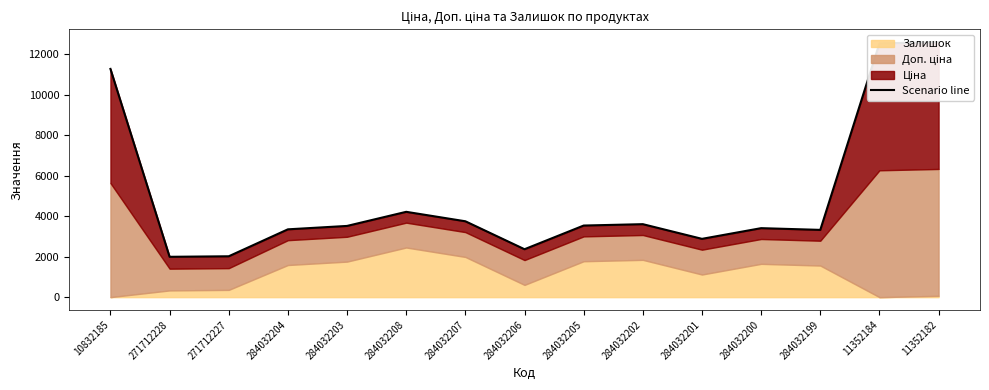

What is the change in value from 284032200 to 284032199?

-85.0